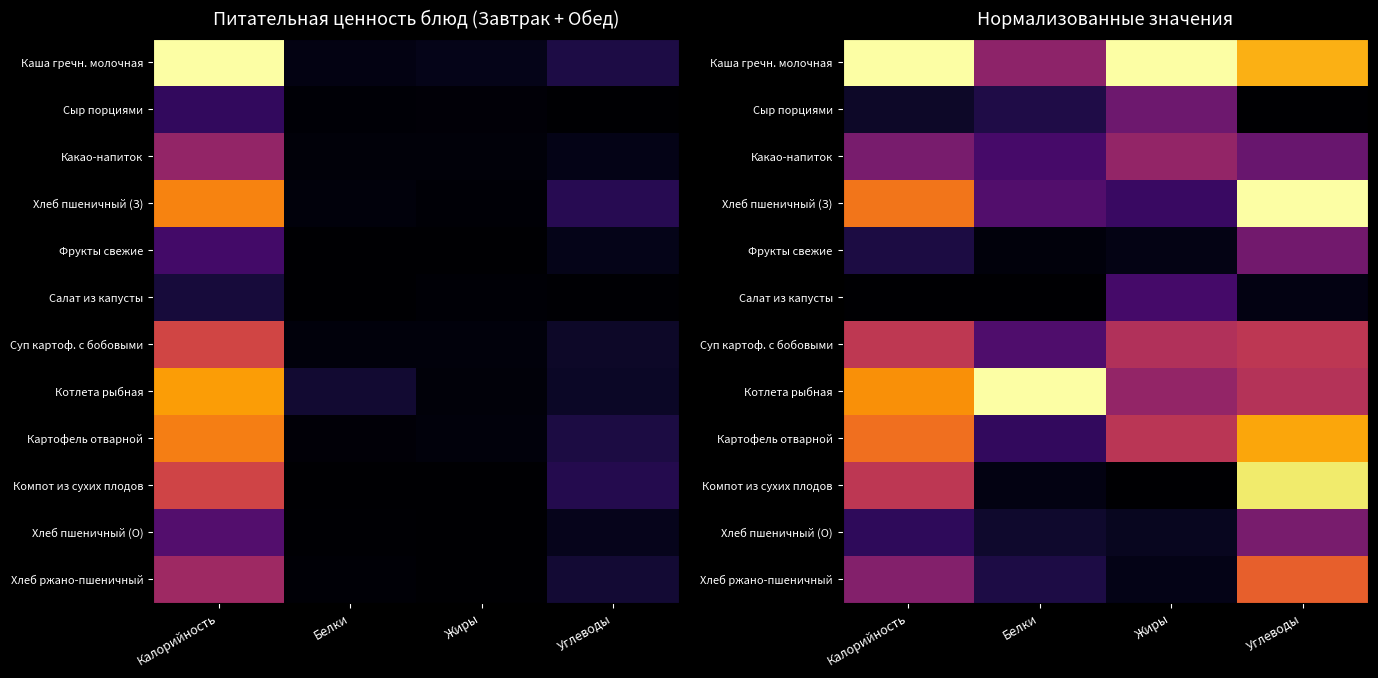

True or false: Хлеб пшеничный (З) has a value of 0.4 at Белки.

False